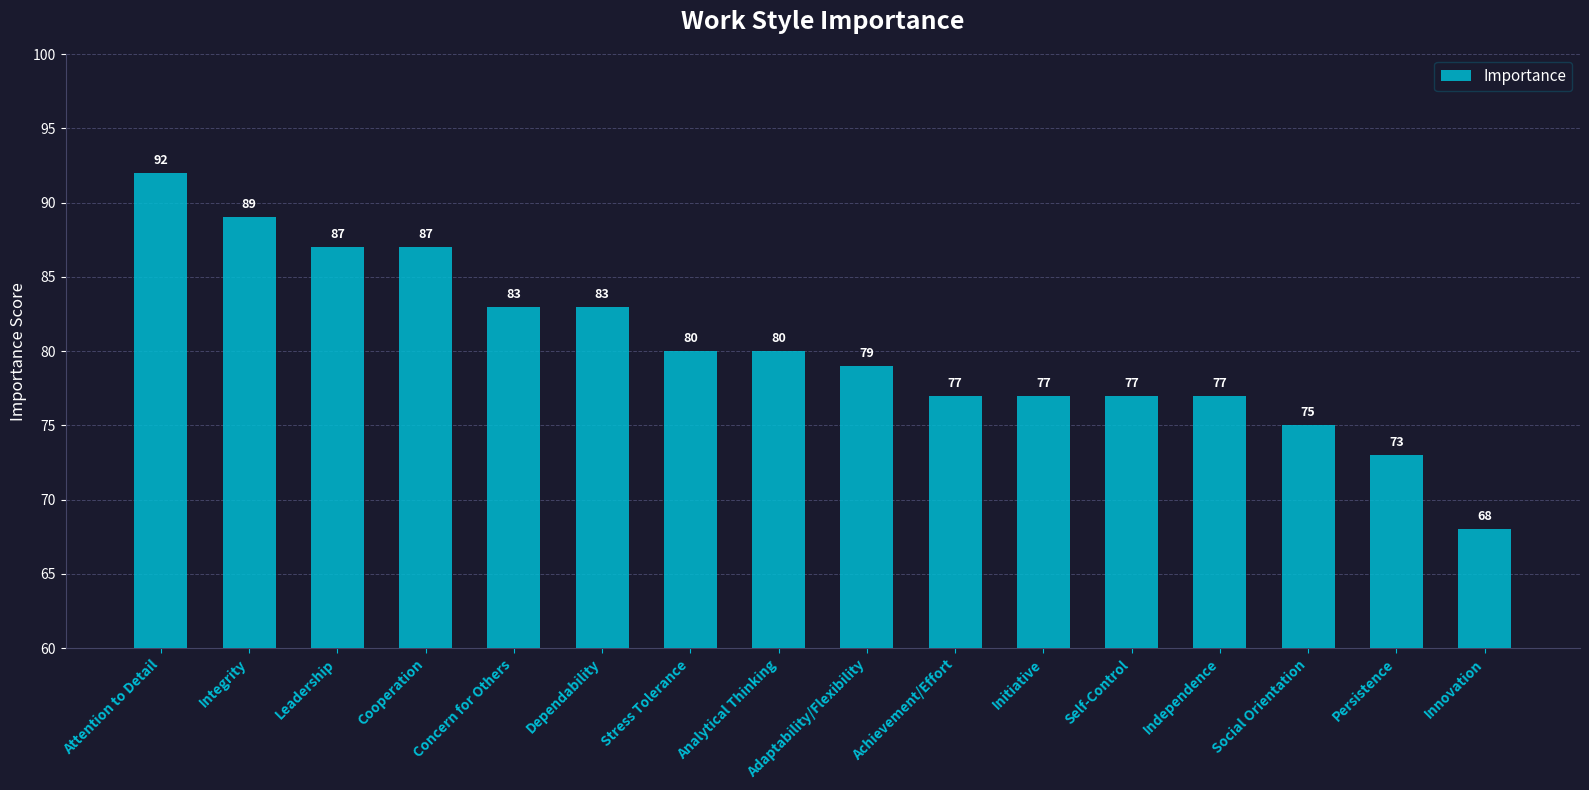

Reading left to right, list all the values displayed in this chart.

Attention to Detail=92	Integrity=89	Leadership=87	Cooperation=87	Concern for Others=83	Dependability=83	Stress Tolerance=80	Analytical Thinking=80	Adaptability/Flexibility=79	Achievement/Effort=77	Initiative=77	Self-Control=77	Independence=77	Social Orientation=75	Persistence=73	Innovation=68